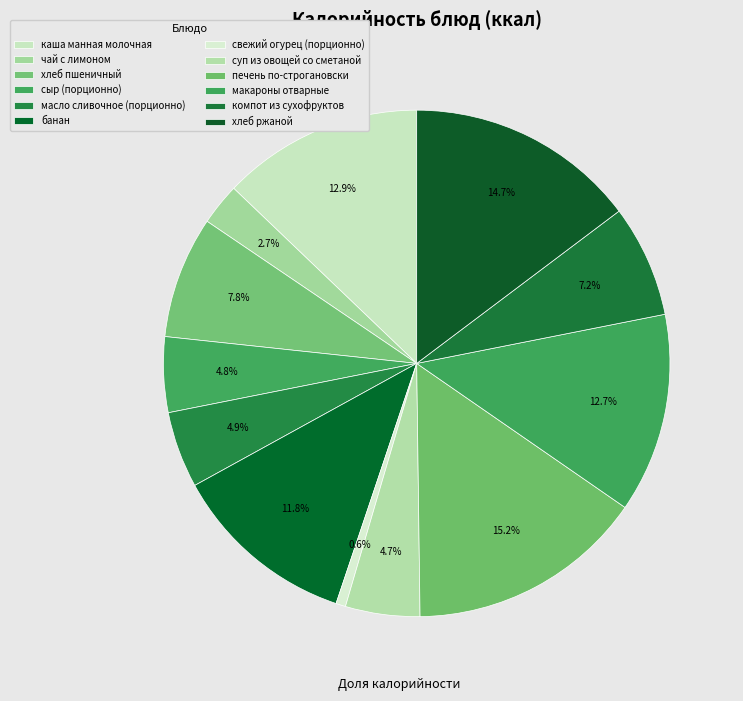

Which slice is the largest?

печень по-строгановски